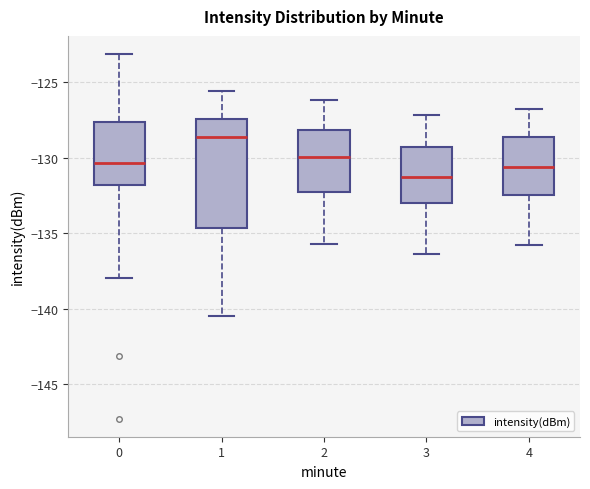

Where does the lower whisker of the box at x = 0 end on the y-axis? The values are not printed on the chart, so give them approximately, as read against the axis.

-138.0